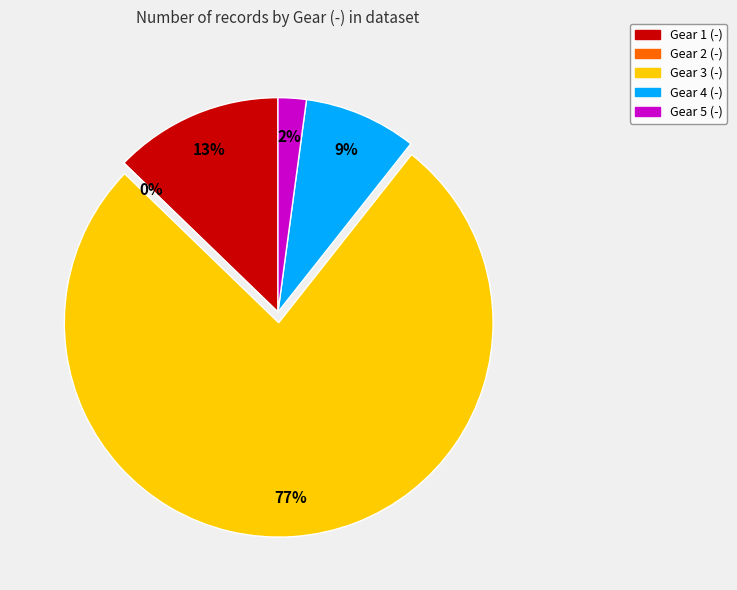

Is it true that Gear 1 is 13% of the pie?

True